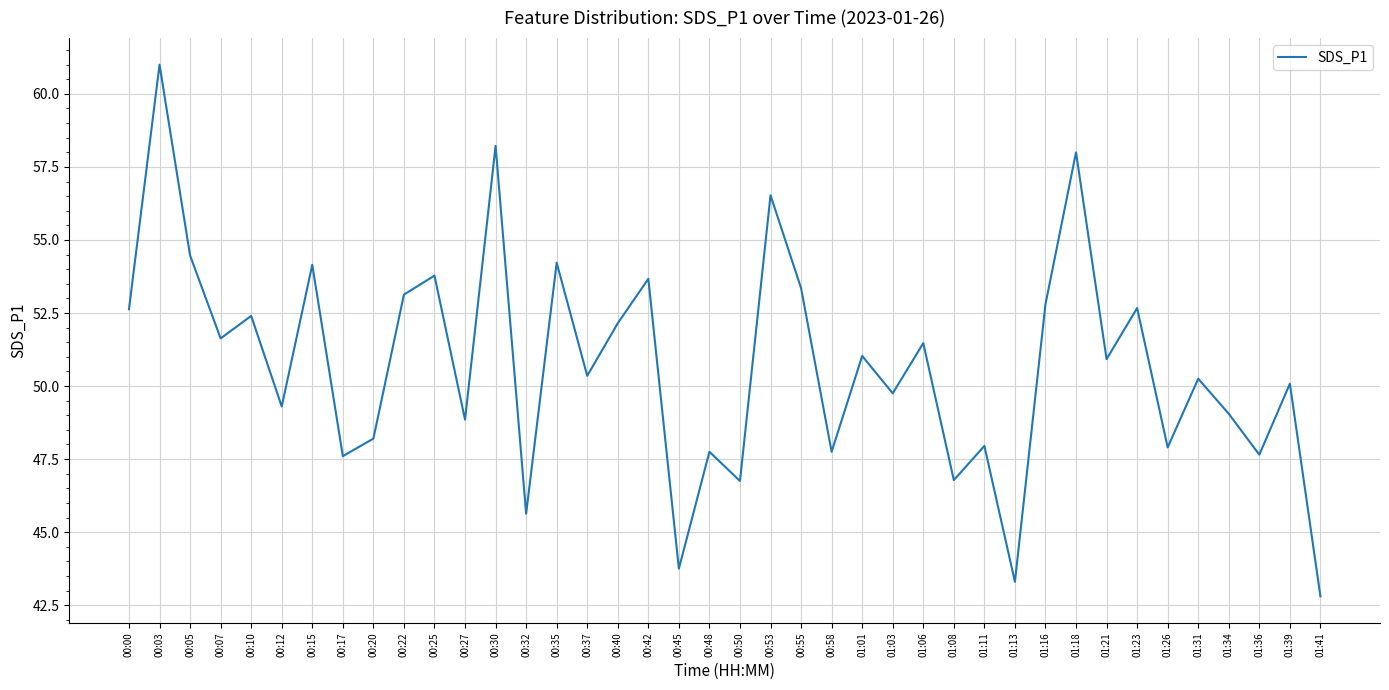

What is the change in value from 00:48 to 01:06?

+3.7